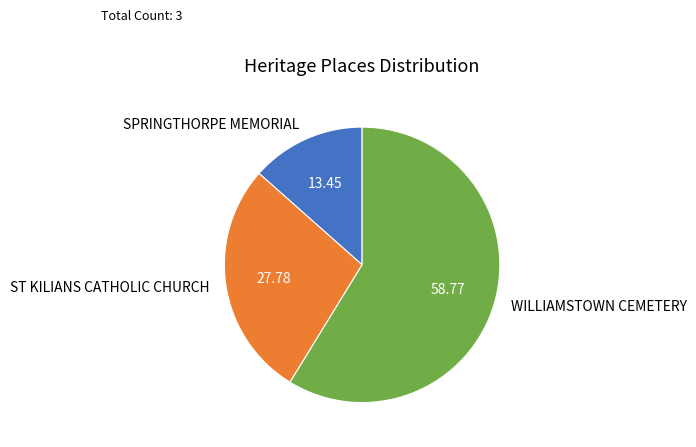

How many segments does this pie chart have?

3